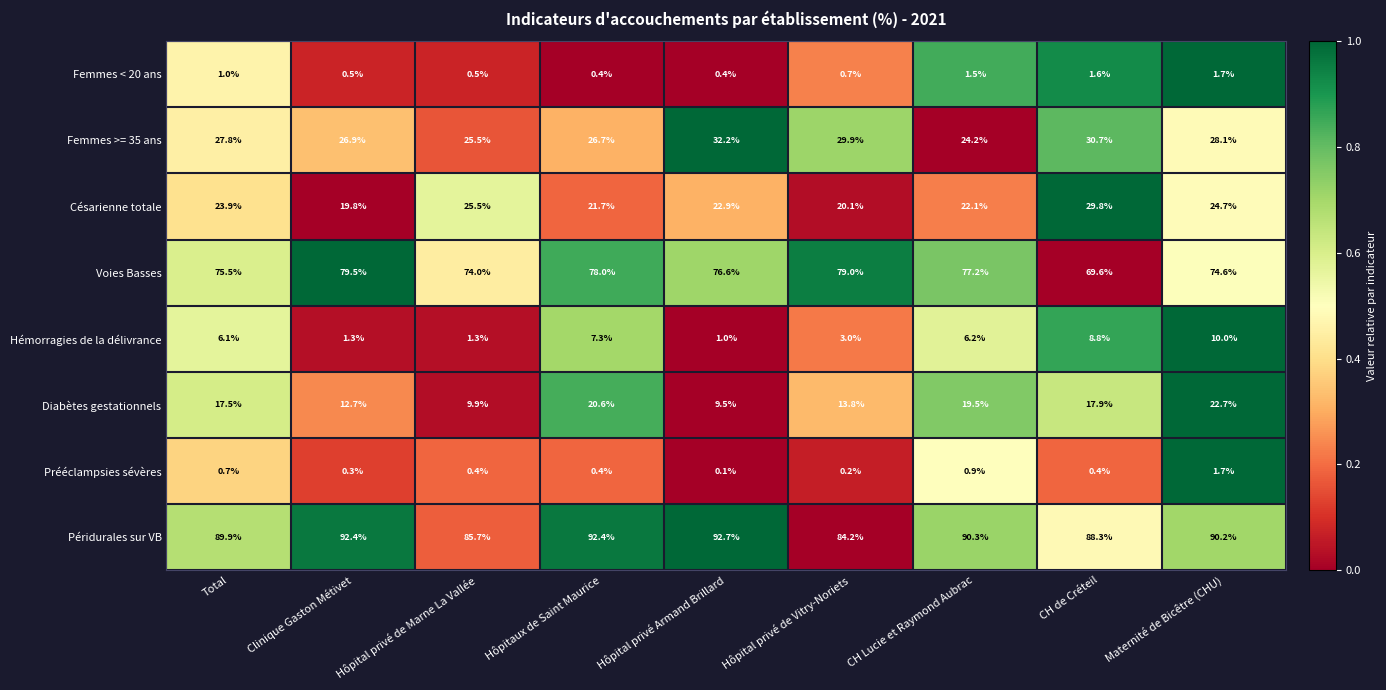

Which series changed the most between Hôpitaux de Saint Maurice and CH de Créteil?

Voies Basses